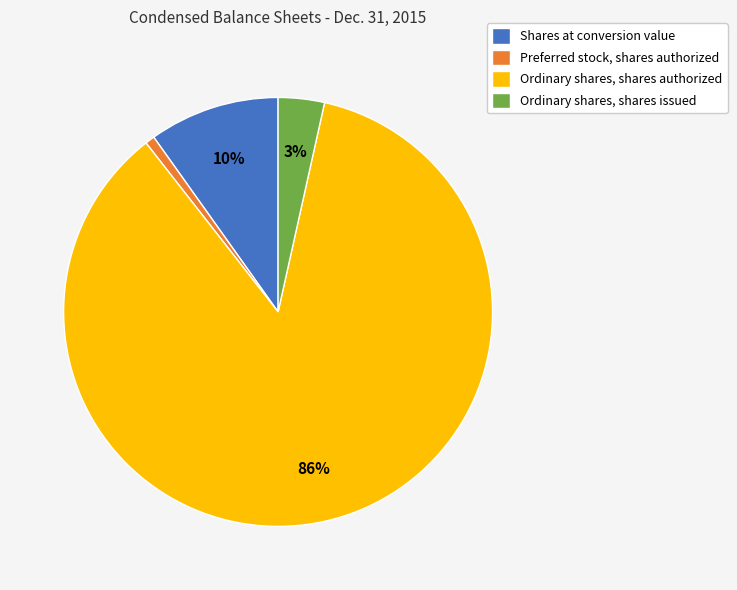

How many slices are in this pie chart?

4